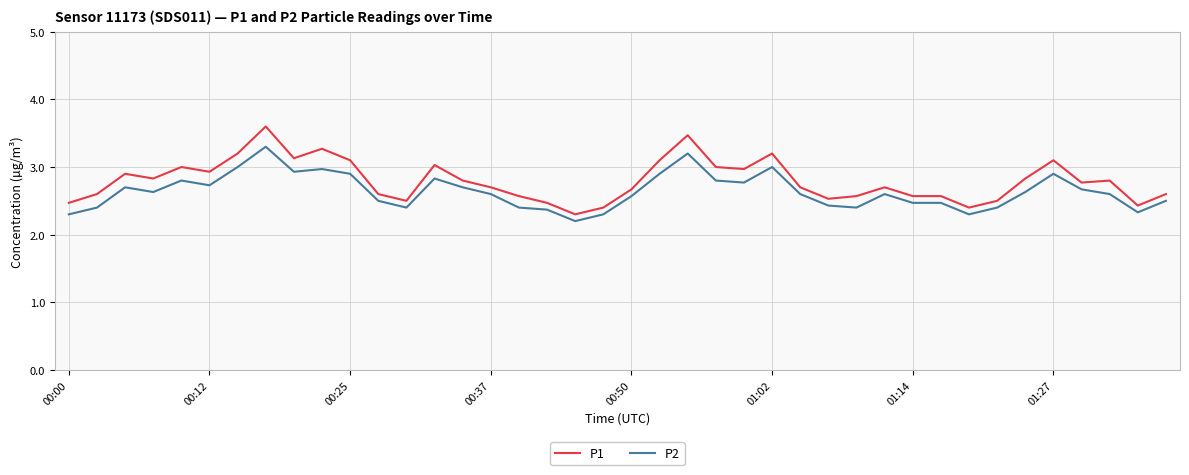

Rank the series by their maximum value, from lowest to highest.

P2, P1